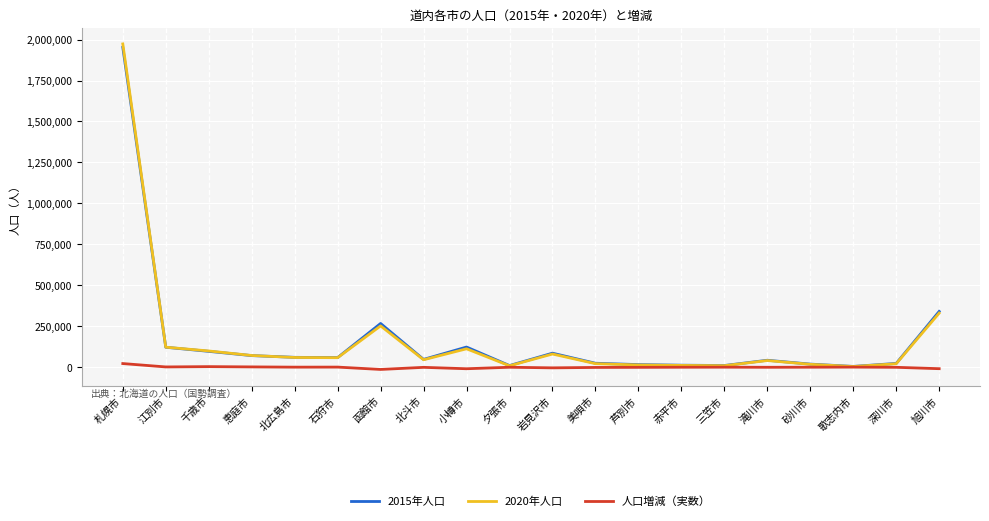

At how many categories does at least one series exceed 1741482?

1